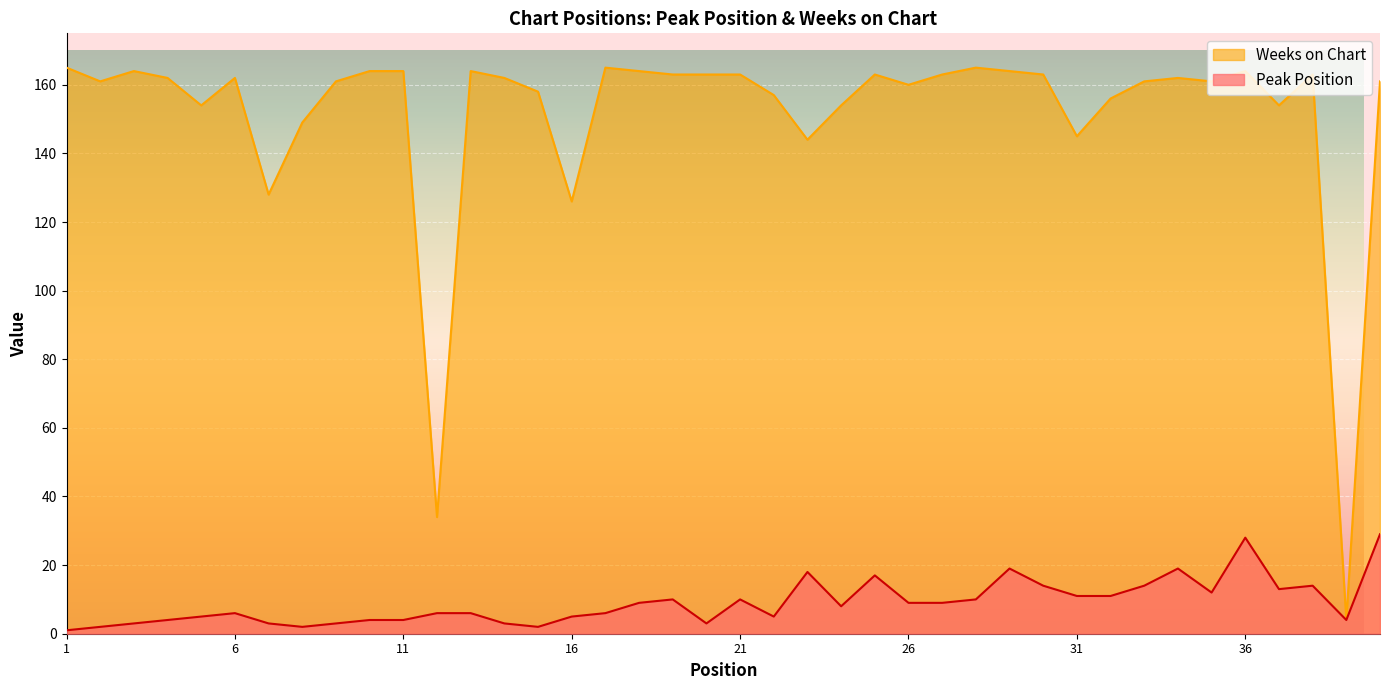

Between 17 and 14, which is larger?

17